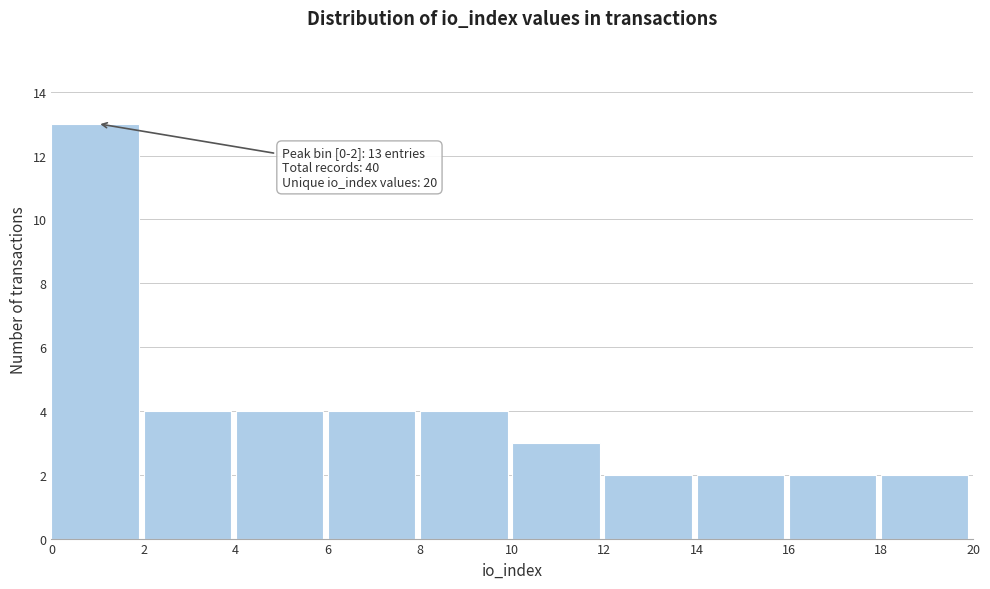

Which range on the x-axis has the tallest bar?

0 to 2